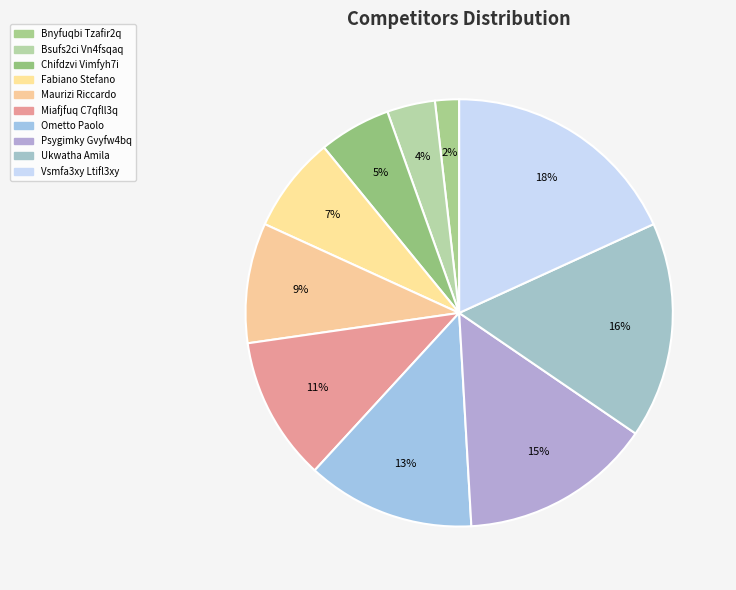

Rank the categories by value from lowest to highest.

Bnyfuqbi Tzafir2q, Bsufs2ci Vn4fsqaq, Chifdzvi Vimfyh7i, Fabiano Stefano, Maurizi Riccardo, Miafjfuq C7qfll3q, Ometto Paolo, Psygimky Gvyfw4bq, Ukwatha Amila, Vsmfa3xy Ltifl3xy